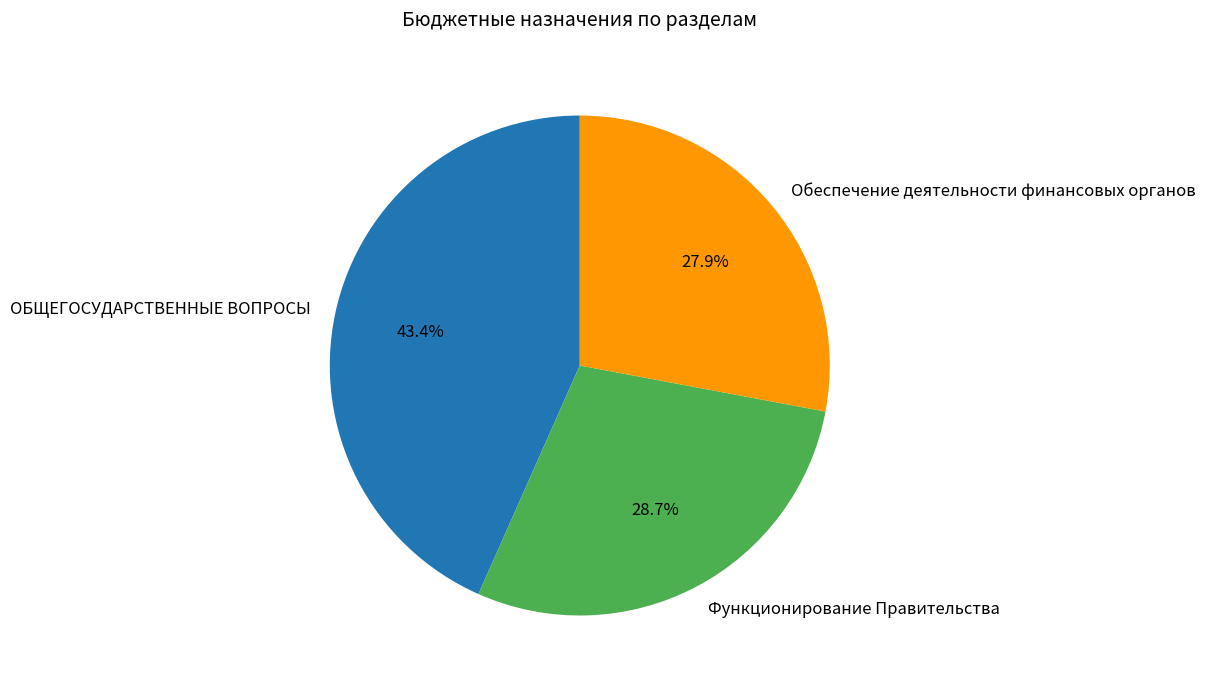

To the nearest percent, what percentage of the pie is Функционирование Правительства?

29%